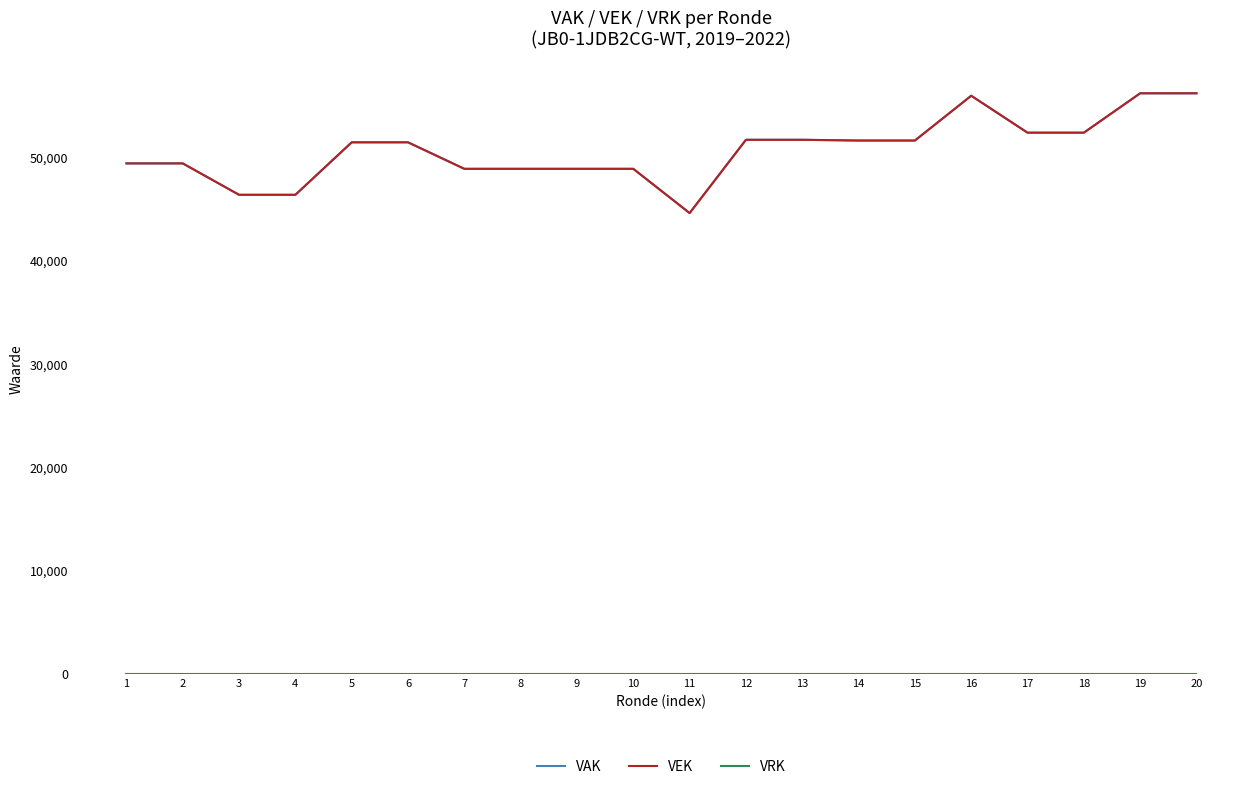

Between 13 and 16, which series saw the biggest shift?

VAK